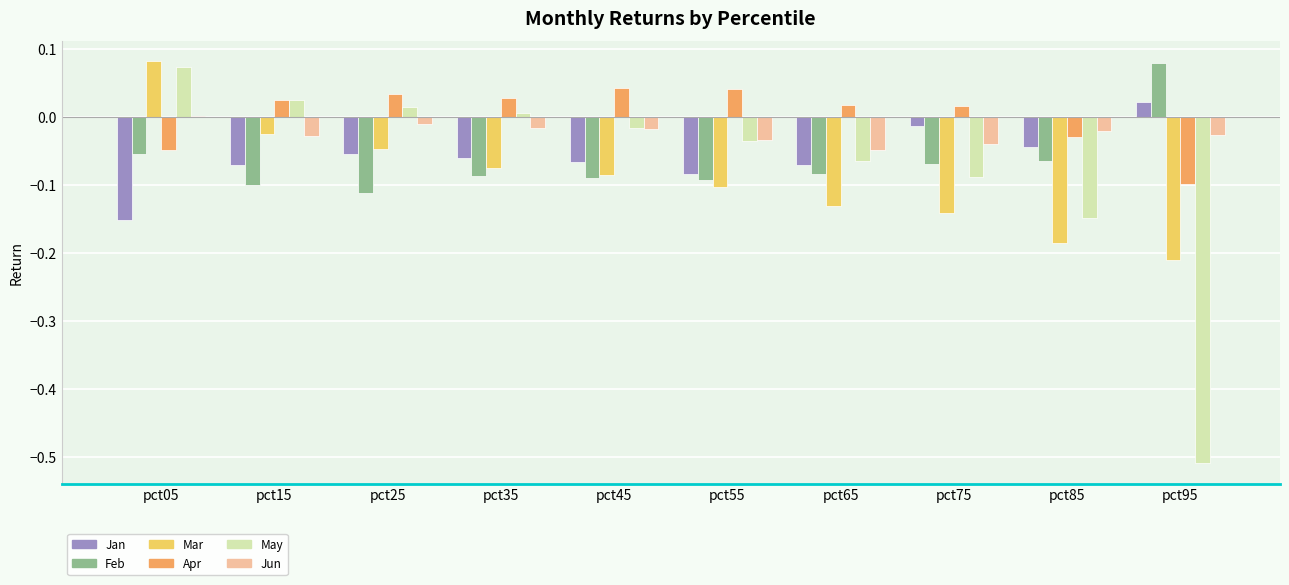

Which category has the lowest value in the May series?

pct95